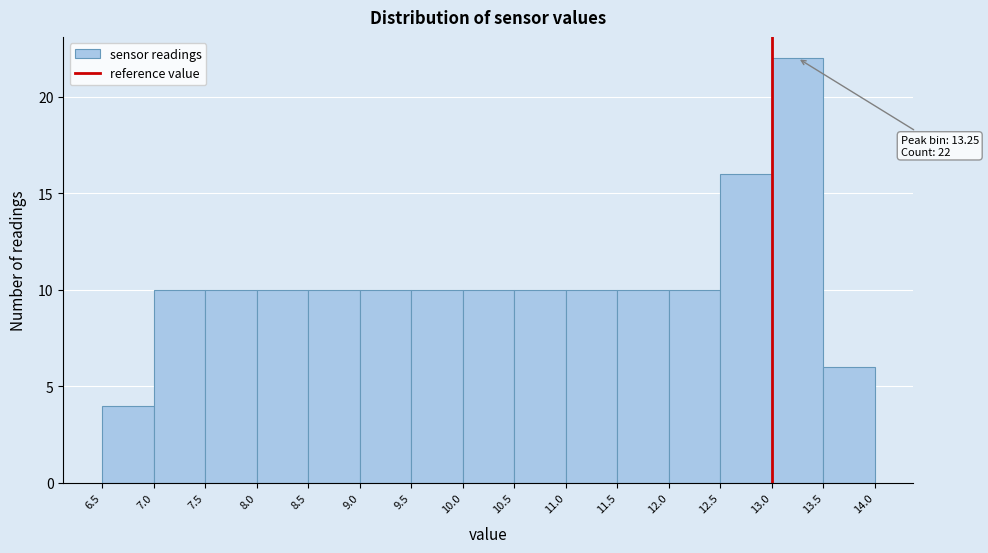

Which range on the x-axis has the tallest bar?

13.0 to 13.5